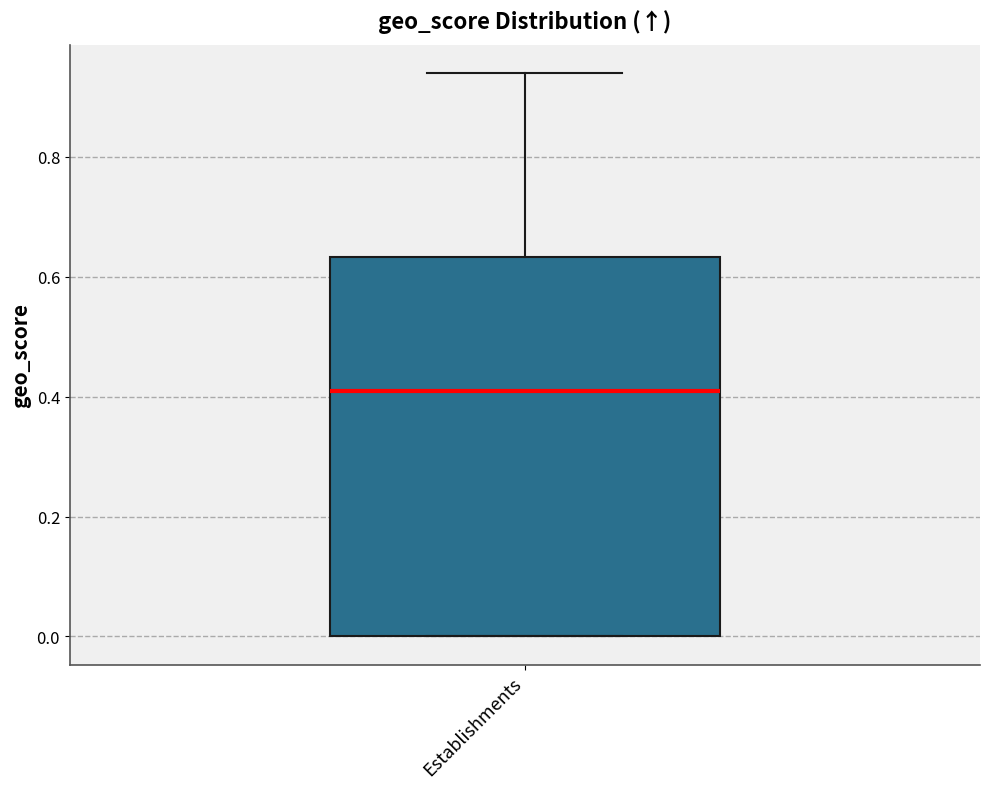

Where does the upper whisker of the box for Establishments end on the y-axis? The values are not printed on the chart, so give them approximately, as read against the axis.

0.94